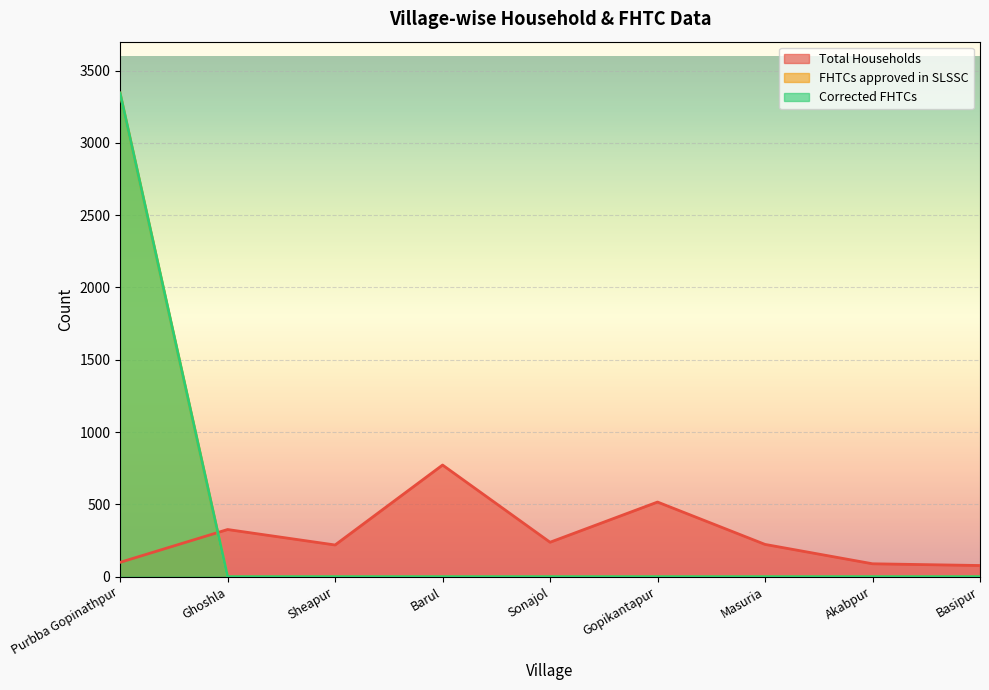

Reading right to left, transcribe all the data shown in this chart.

Total Households: Basipur=77	Akabpur=89	Masuria=223	Gopikantapur=516	Sonajol=238	Barul=772	Sheapur=219	Ghoshla=326	Purbba Gopinathpur=99
FHTCs approved in SLSSC: Basipur=0	Akabpur=0	Masuria=0	Gopikantapur=0	Sonajol=0	Barul=0	Sheapur=0	Ghoshla=0	Purbba Gopinathpur=3344
Corrected FHTCs: Basipur=0	Akabpur=0	Masuria=0	Gopikantapur=0	Sonajol=0	Barul=0	Sheapur=0	Ghoshla=0	Purbba Gopinathpur=3344